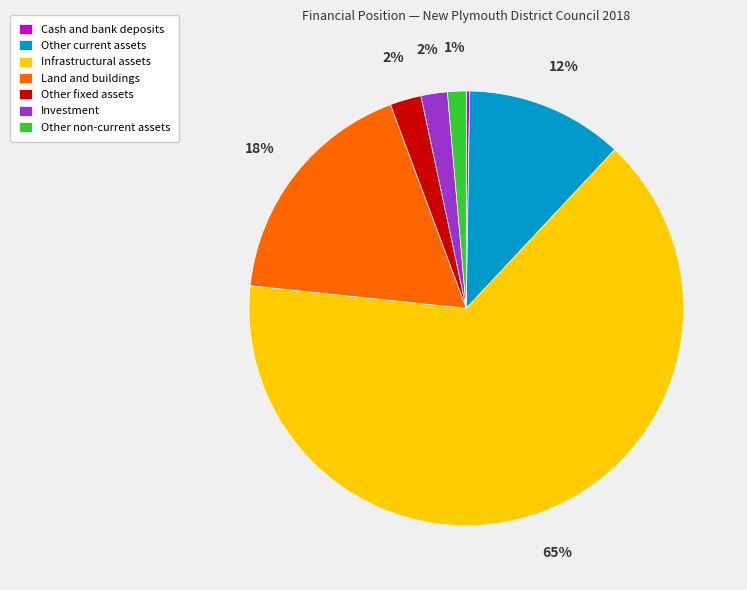

To the nearest percent, what is the average slice percentage?

14%